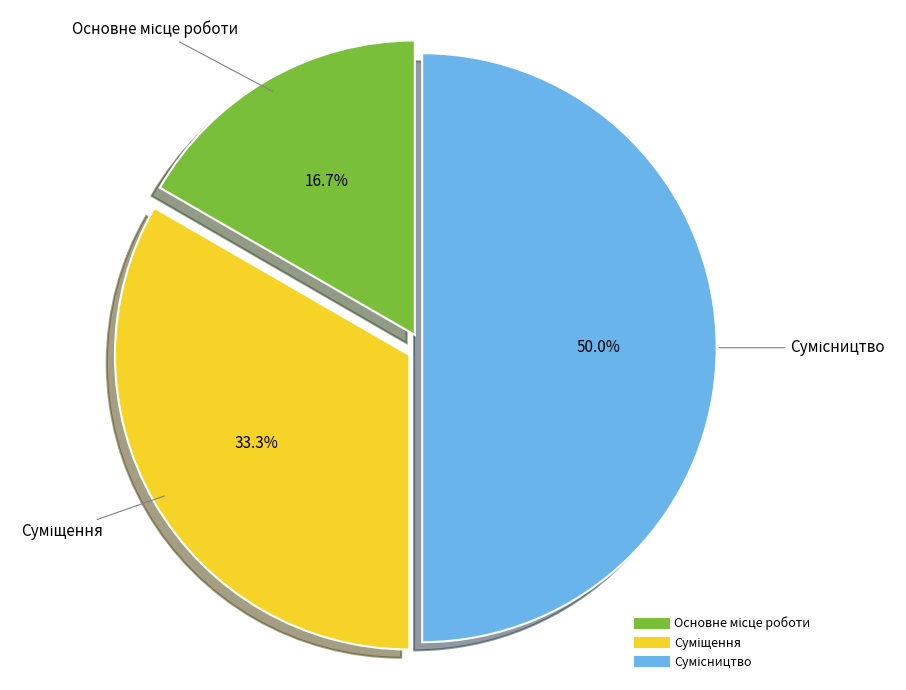

Count the number of slices in the pie.

3